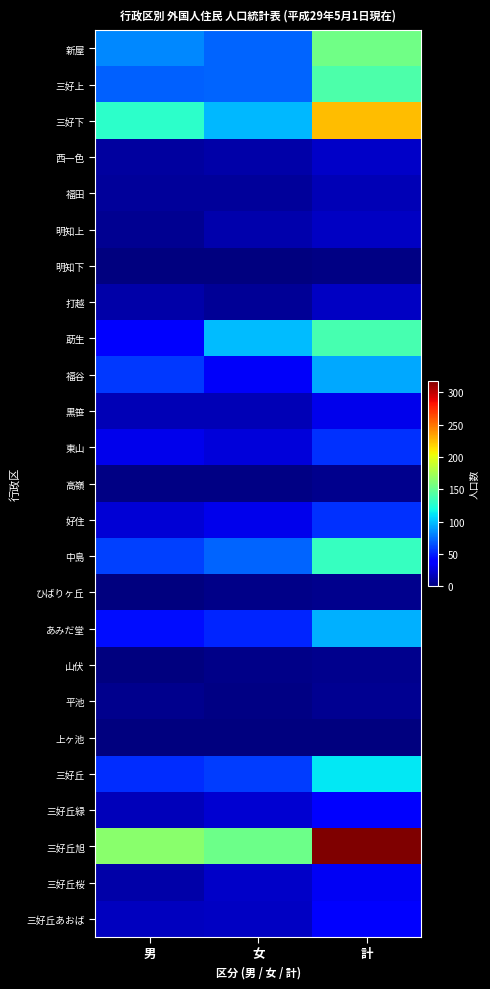

What is the greatest value displayed?

318